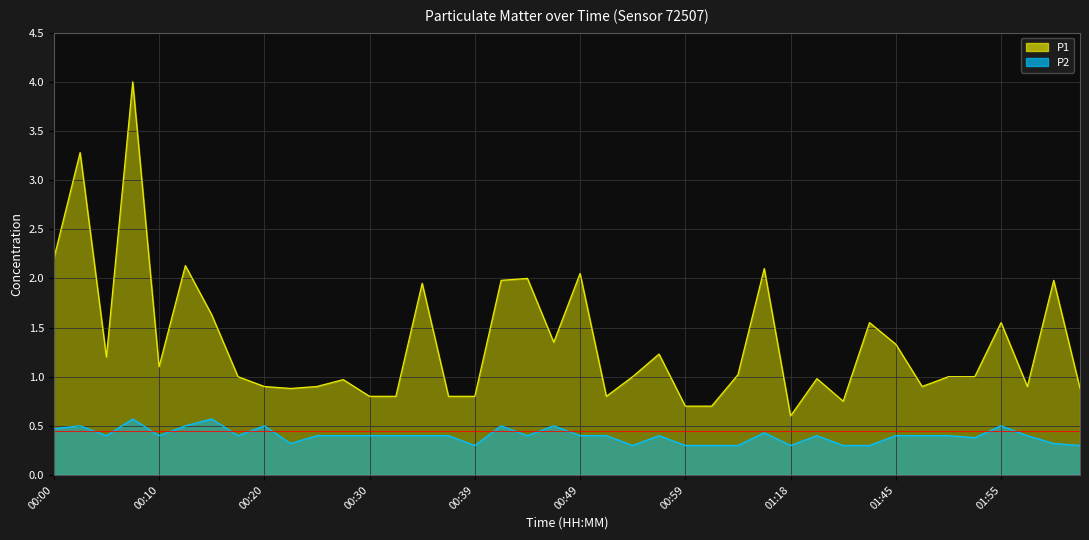

Reading left to right, extract all data points from this chart.

P1: 00:00=2.2	00:03=3.3	00:05=1.2	00:08=4.0	00:10=1.1	00:13=2.1	00:15=1.6	00:17=1.0	00:20=0.9	00:22=0.9	00:25=0.9	00:27=1.0	00:30=0.8	00:32=0.8	00:34=1.9	00:37=0.8	00:39=0.8	00:42=2.0	00:44=2.0	00:47=1.4	00:49=2.0	00:52=0.8	00:54=1.0	00:57=1.2	00:59=0.7	01:02=0.7	01:04=1.0	01:15=2.1	01:18=0.6	01:38=1.0	01:40=0.8	01:43=1.6	01:45=1.3	01:48=0.9	01:50=1.0	01:53=1.0	01:55=1.6	01:57=0.9	02:00=2.0	02:02=0.9
P2: 00:00=0.5	00:03=0.5	00:05=0.4	00:08=0.6	00:10=0.4	00:13=0.5	00:15=0.6	00:17=0.4	00:20=0.5	00:22=0.3	00:25=0.4	00:27=0.4	00:30=0.4	00:32=0.4	00:34=0.4	00:37=0.4	00:39=0.3	00:42=0.5	00:44=0.4	00:47=0.5	00:49=0.4	00:52=0.4	00:54=0.3	00:57=0.4	00:59=0.3	01:02=0.3	01:04=0.3	01:15=0.4	01:18=0.3	01:38=0.4	01:40=0.3	01:43=0.3	01:45=0.4	01:48=0.4	01:50=0.4	01:53=0.4	01:55=0.5	01:57=0.4	02:00=0.3	02:02=0.3